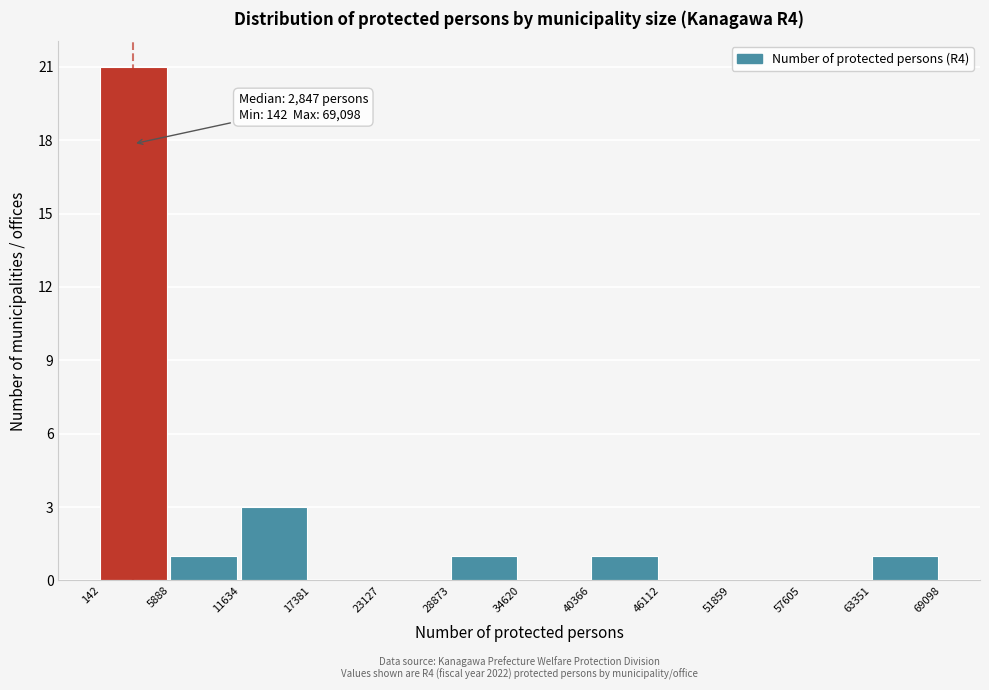

Over which range of the x-axis is the bar tallest?

142 to 5888